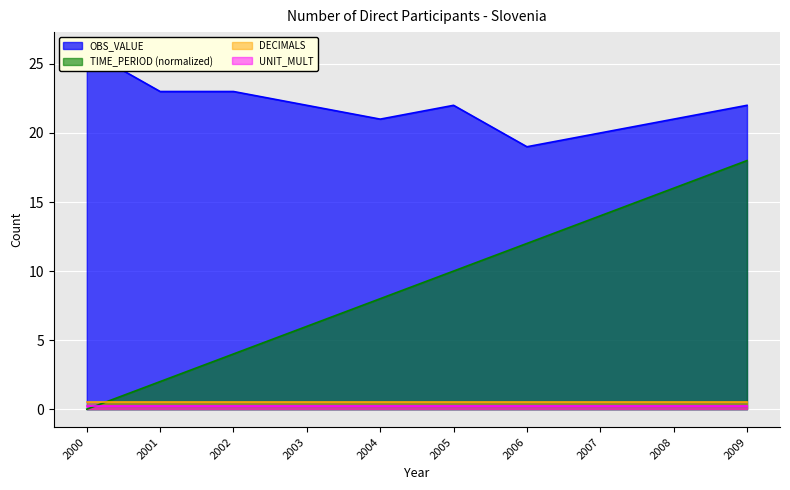

Rank the categories by OBS_VALUE value from lowest to highest.

2006, 2007, 2004, 2008, 2003, 2005, 2009, 2001, 2002, 2000